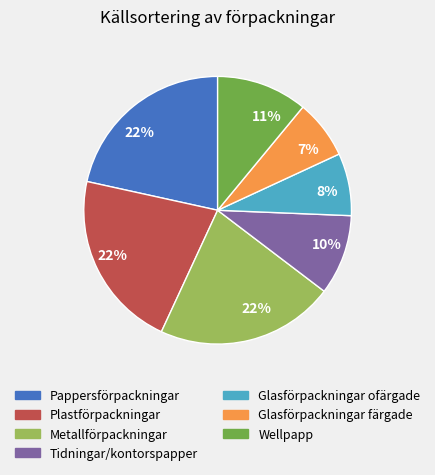

To the nearest percent, what is the average slice percentage?

14%